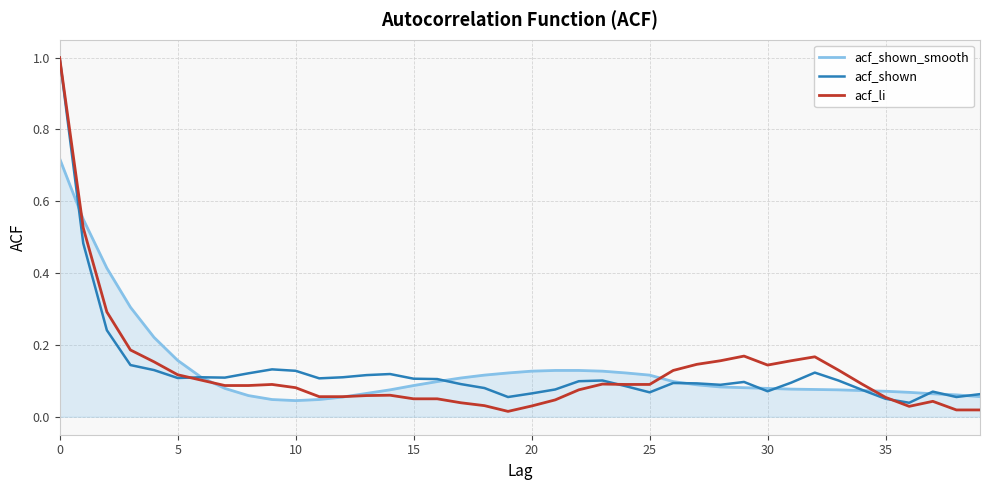

At how many categories does at least one series exceed 0?

40